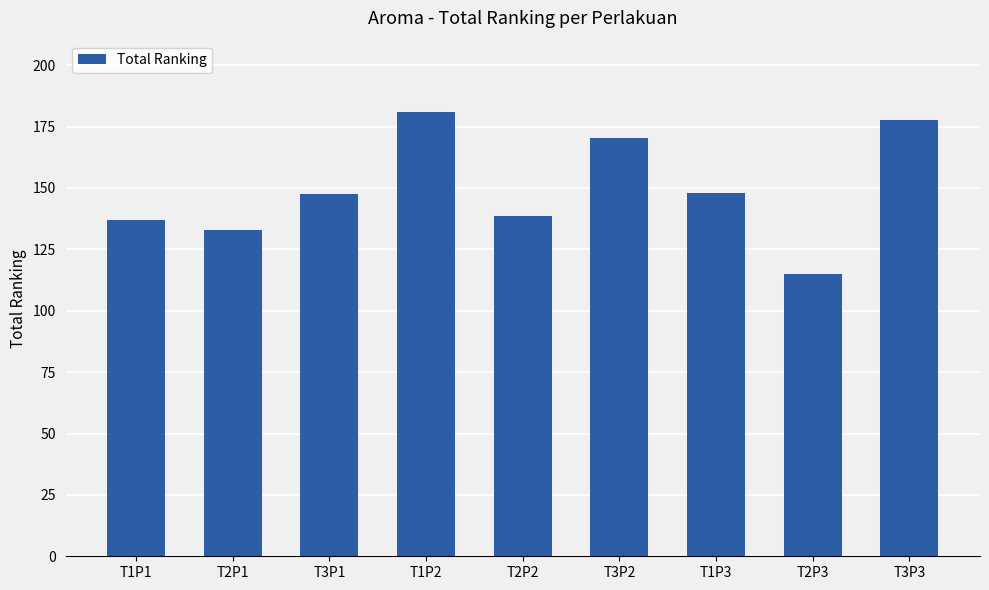

What value does the data have at T3P1?

147.5